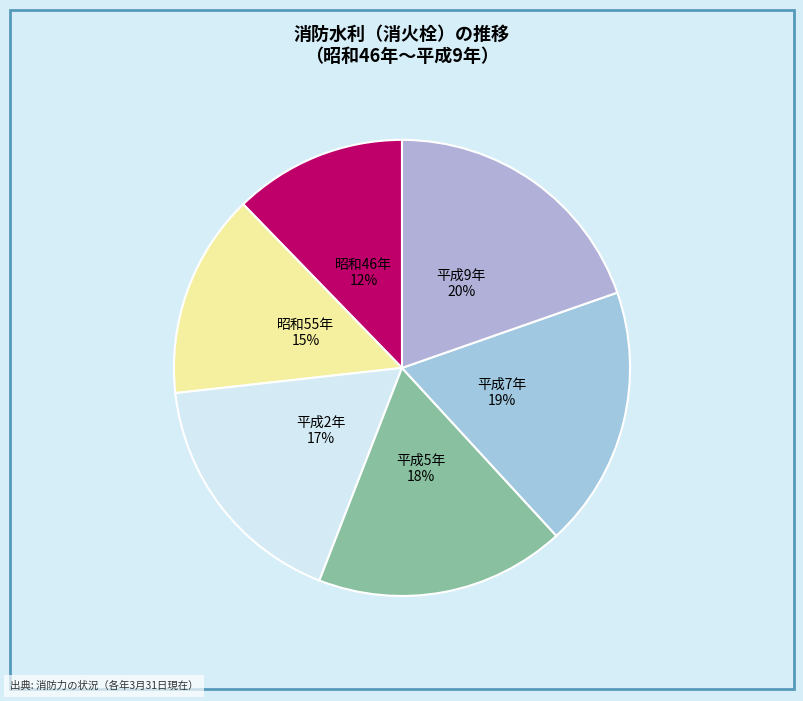

Which category has the biggest portion of the pie?

平成9年